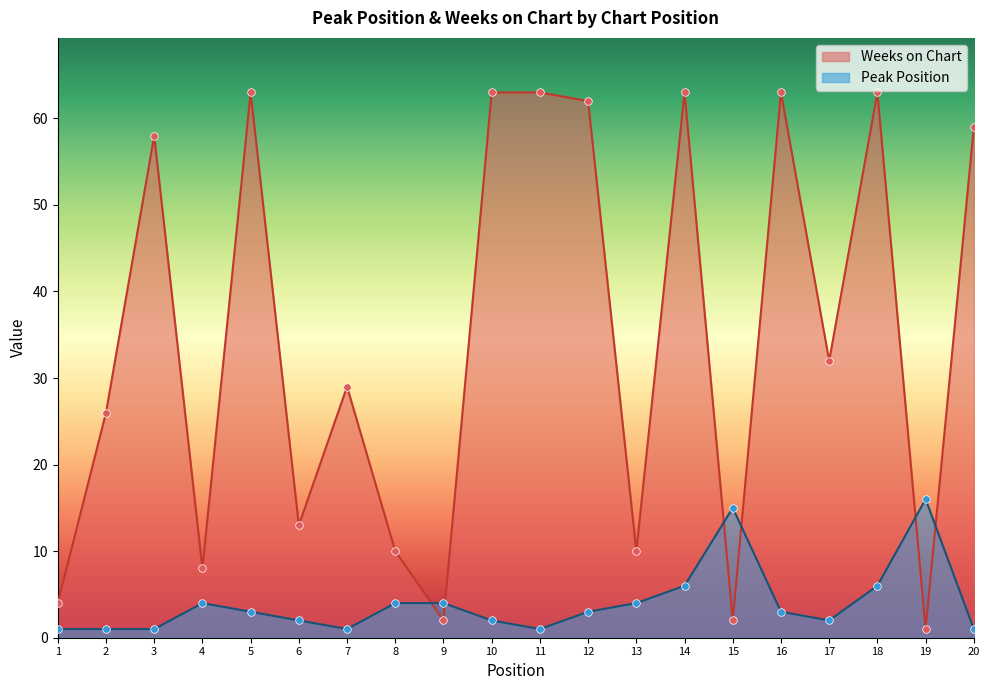

Which series has the largest Y range (max minus min)?

Weeks on Chart